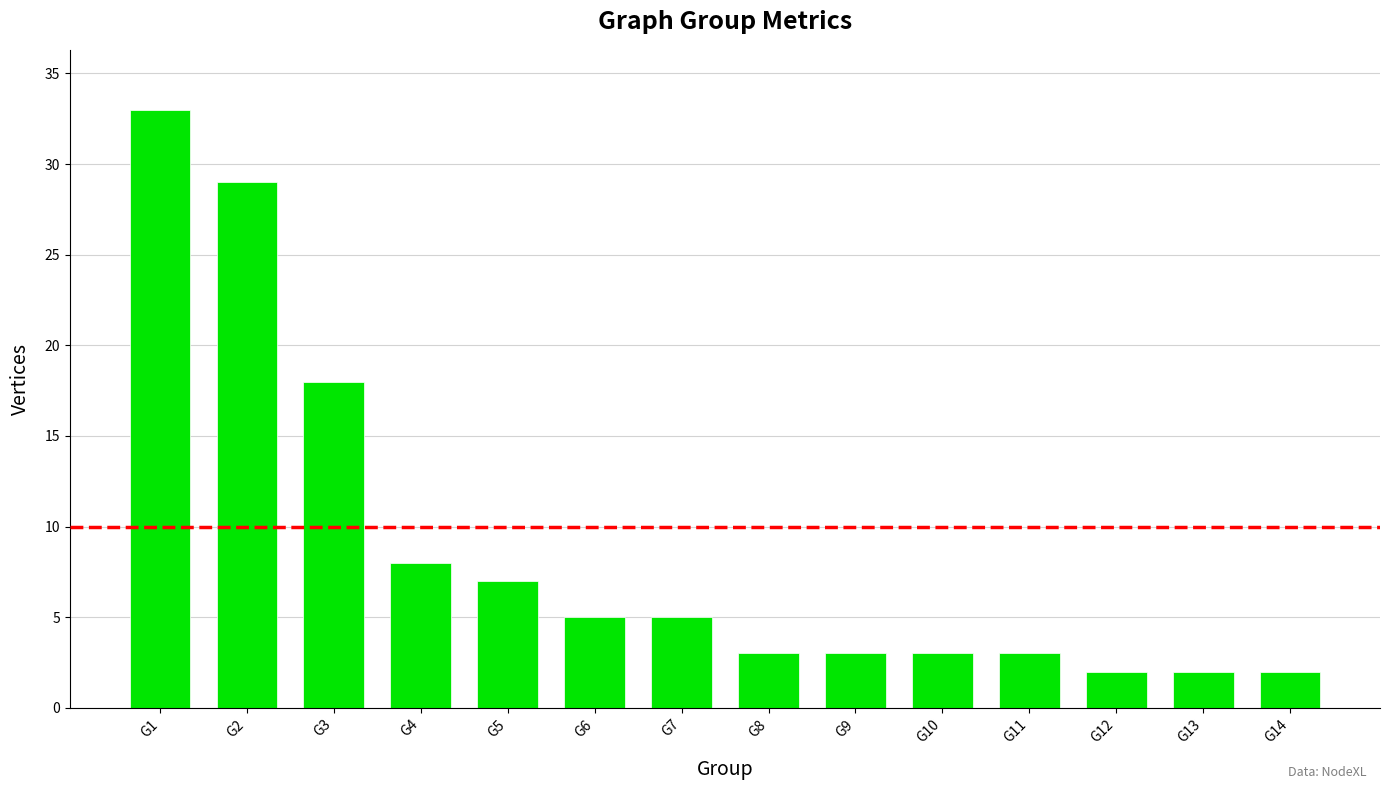

Count the number of data series in this chart.

1